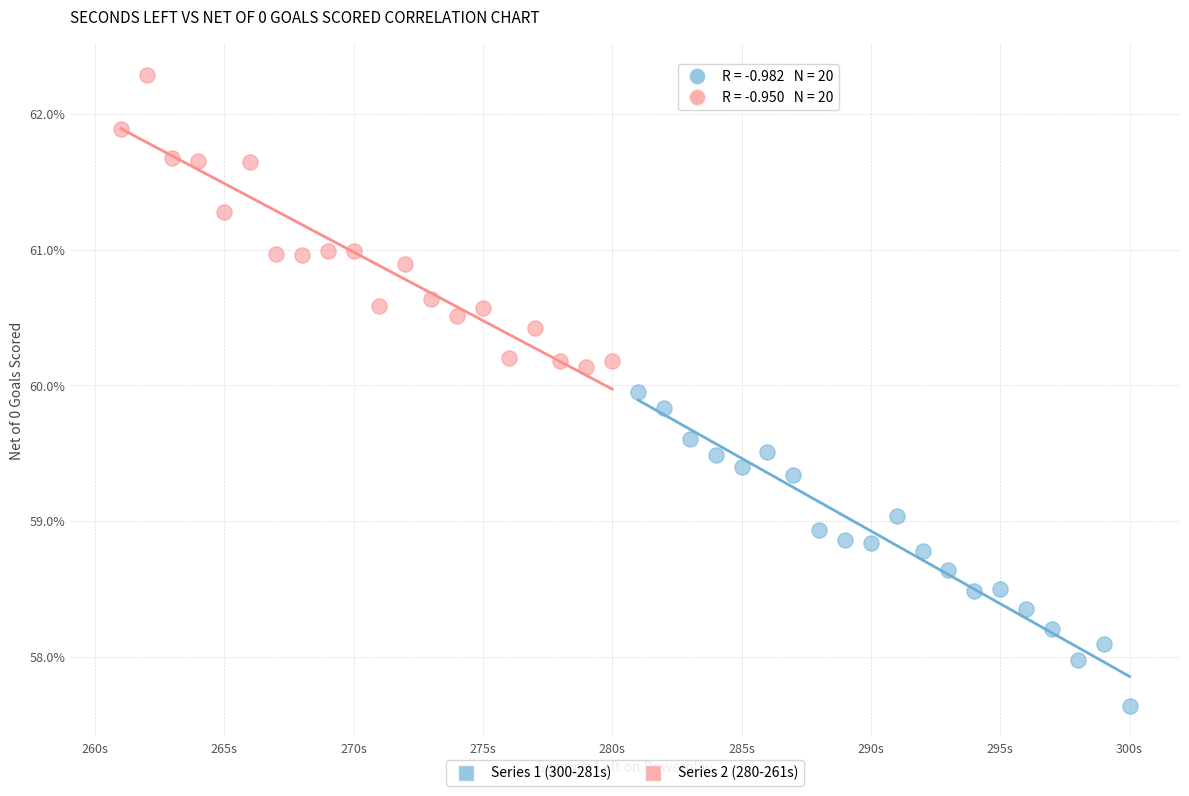

What are all the series names shown in the legend?

Series 1 (300-281s), Series 2 (280-261s)